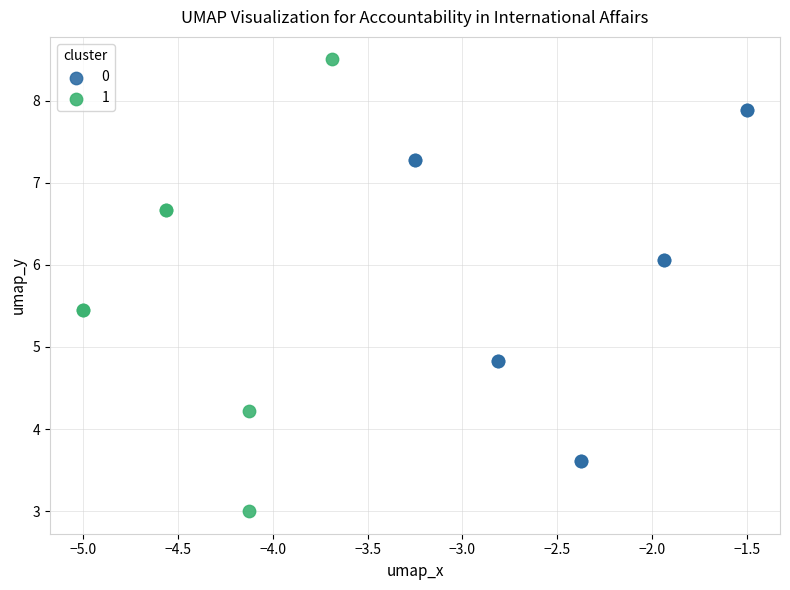

Which series reaches the maximum Y coordinate?

1